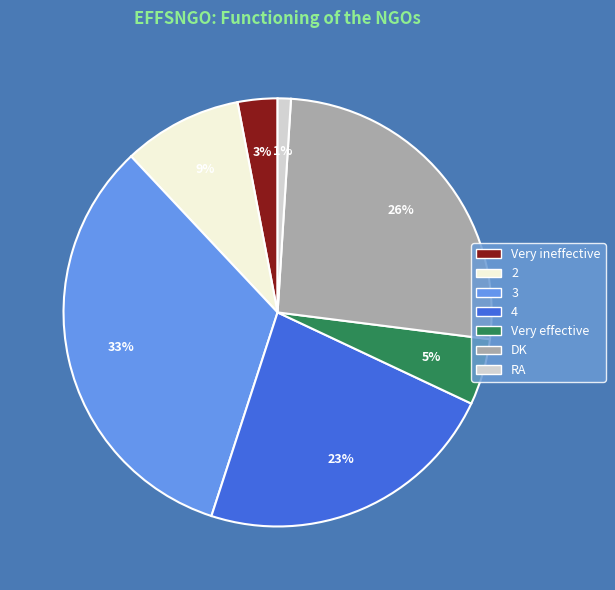

Is there a majority slice in this chart?

No